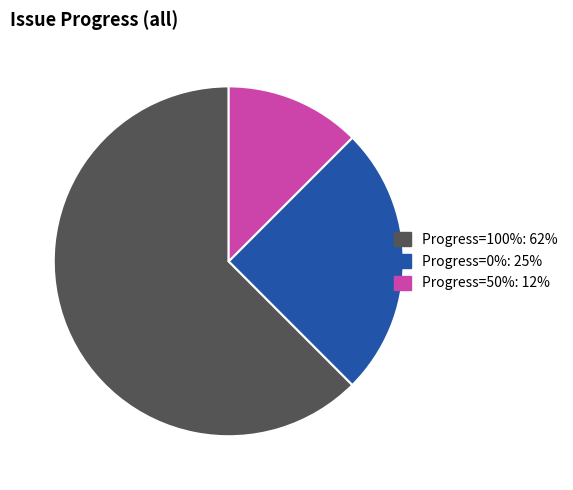

Does any single category account for the majority?

Yes